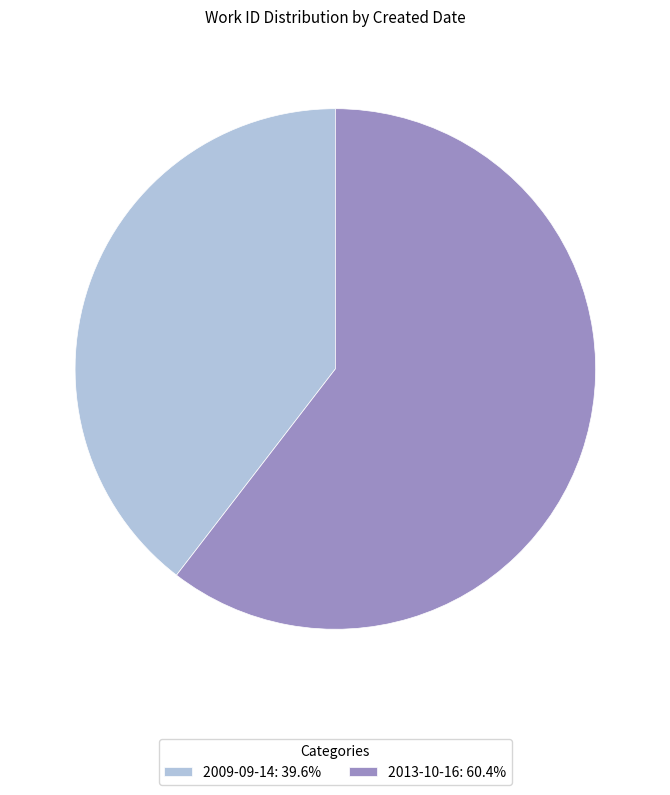

Which slice is the smallest?

2009-09-14